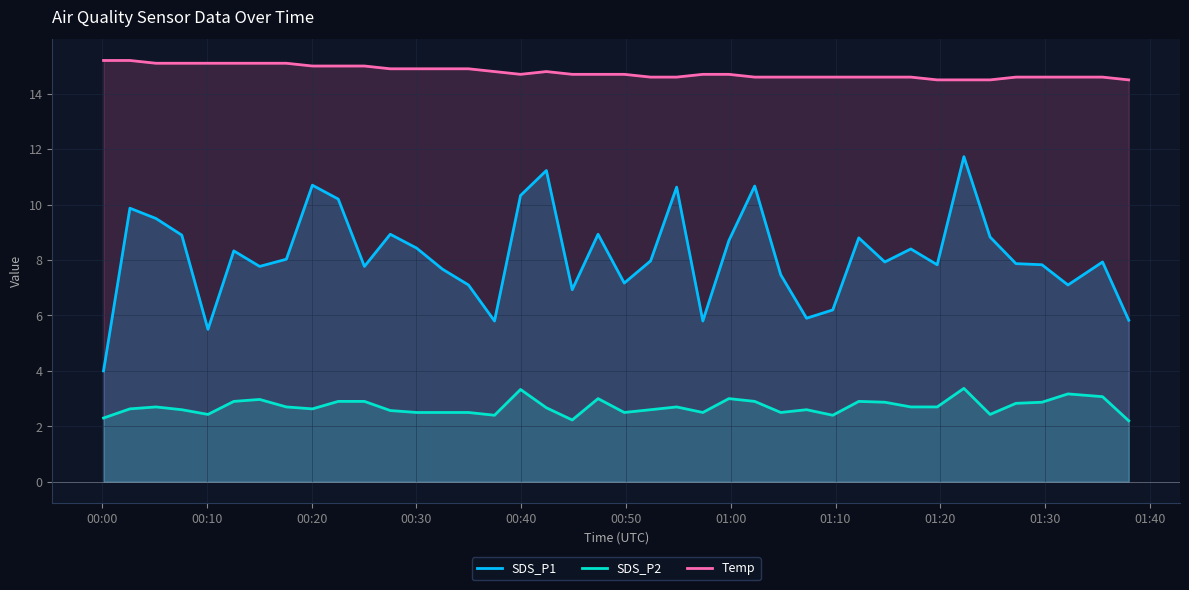

True or false: Temp and SDS_P2 intersect in this chart.

False